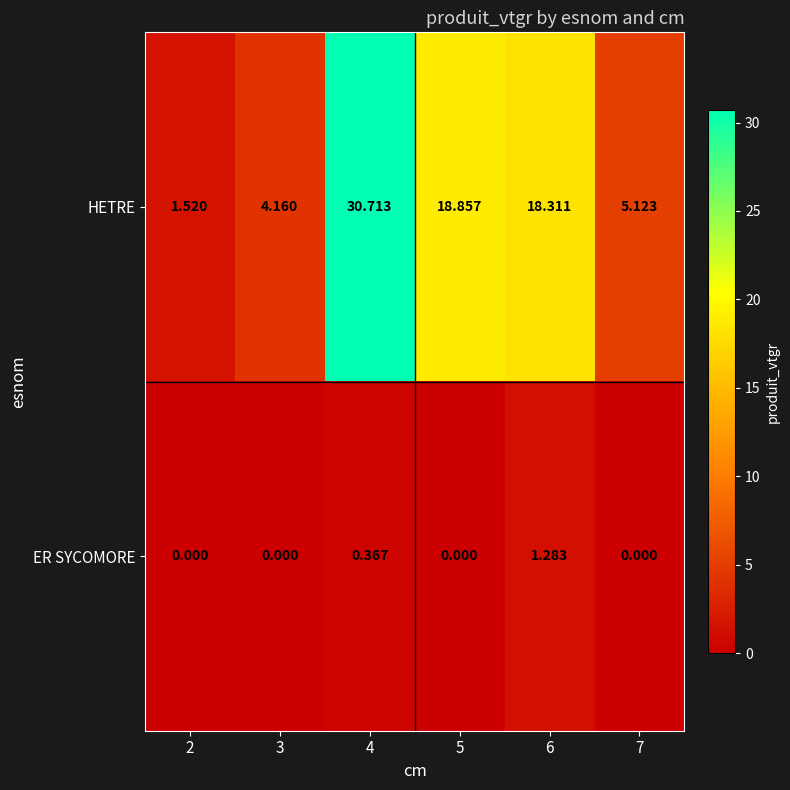

Which series has the widest spread of values?

HETRE